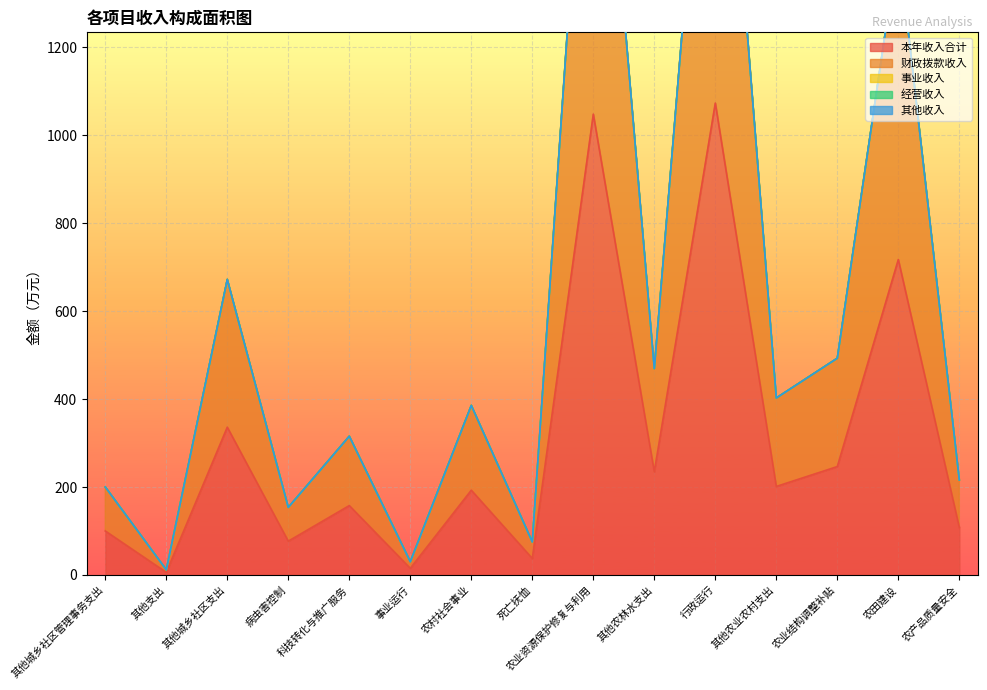

Reading left to right, list all the values displayed in this chart.

本年收入合计: 其他城乡社区管理事务支出=100.0	其他支出=5.9	其他城乡社区支出=335.9	病虫害控制=76.8	科技转化与推广服务=157.7	事业运行=15.1	农村社会事业=192.7	死亡抚恤=37.6	农业资源保护修复与利用=1047.6	其他农林水支出=234.7	行政运行=1072.7	其他农业农村支出=201.2	农业结构调整补贴=246.4	农田建设=717.1	农产品质量安全=108.0
财政拨款收入: 其他城乡社区管理事务支出=100.0	其他支出=5.9	其他城乡社区支出=335.9	病虫害控制=76.8	科技转化与推广服务=157.7	事业运行=15.1	农村社会事业=192.7	死亡抚恤=37.6	农业资源保护修复与利用=1047.6	其他农林水支出=234.7	行政运行=1072.7	其他农业农村支出=201.2	农业结构调整补贴=246.4	农田建设=717.1	农产品质量安全=108.0
事业收入: 其他城乡社区管理事务支出=0.0	其他支出=0.0	其他城乡社区支出=0.0	病虫害控制=0.0	科技转化与推广服务=0.0	事业运行=0.0	农村社会事业=0.0	死亡抚恤=0.0	农业资源保护修复与利用=0.0	其他农林水支出=0.0	行政运行=0.0	其他农业农村支出=0.0	农业结构调整补贴=0.0	农田建设=0.0	农产品质量安全=0.0
经营收入: 其他城乡社区管理事务支出=0.0	其他支出=0.0	其他城乡社区支出=0.0	病虫害控制=0.0	科技转化与推广服务=0.0	事业运行=0.0	农村社会事业=0.0	死亡抚恤=0.0	农业资源保护修复与利用=0.0	其他农林水支出=0.0	行政运行=0.0	其他农业农村支出=0.0	农业结构调整补贴=0.0	农田建设=0.0	农产品质量安全=0.0
其他收入: 其他城乡社区管理事务支出=0.0	其他支出=0.0	其他城乡社区支出=0.0	病虫害控制=0.0	科技转化与推广服务=0.0	事业运行=0.0	农村社会事业=0.0	死亡抚恤=0.0	农业资源保护修复与利用=0.0	其他农林水支出=0.0	行政运行=0.0	其他农业农村支出=0.0	农业结构调整补贴=0.0	农田建设=0.0	农产品质量安全=0.0